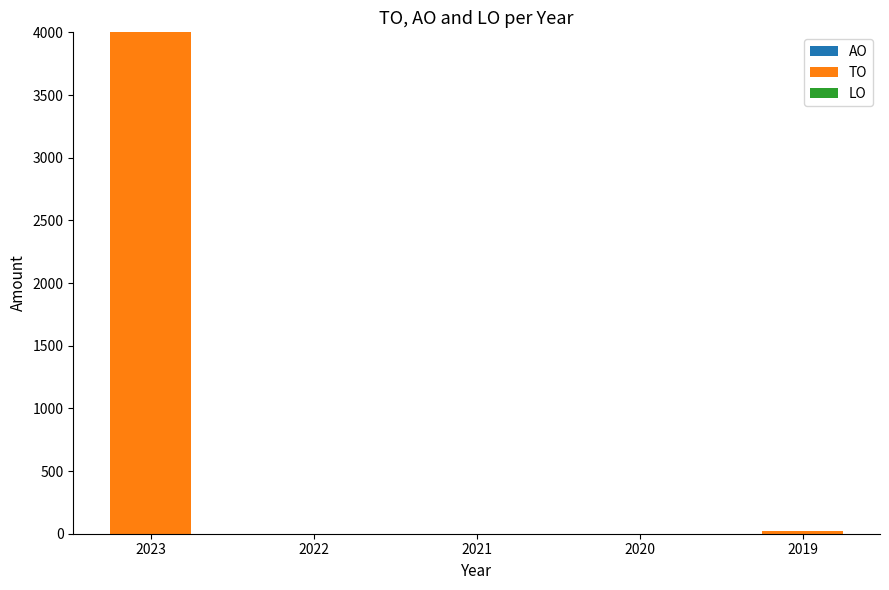

Which has a higher value, 2023 or 2022?

2023